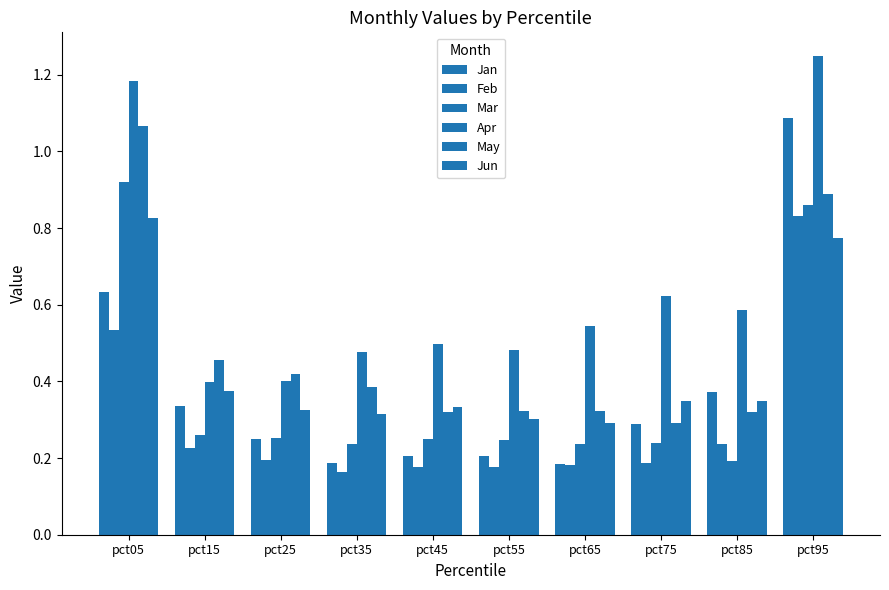

What is the spread (max minus min) of values at pct35?

0.3